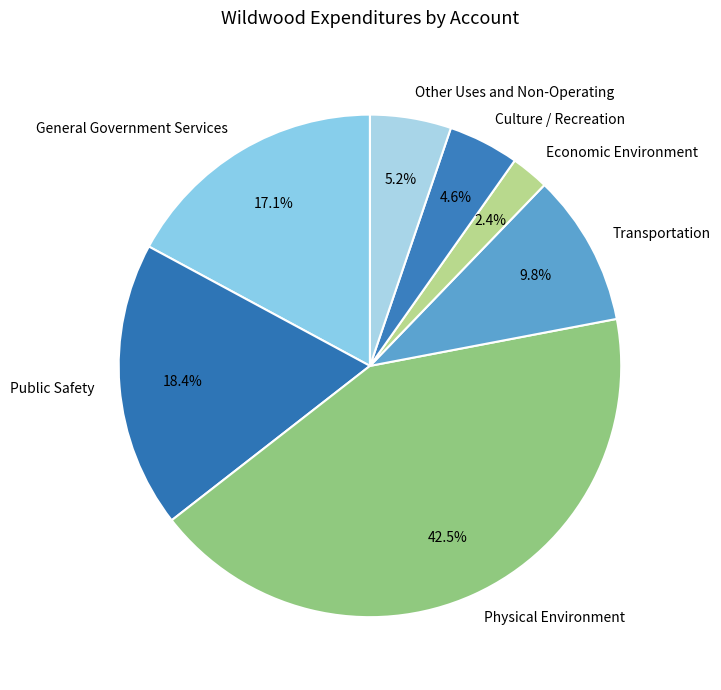

Approximately how many times larger is the value at Transportation compared to General Government Services?

0.6